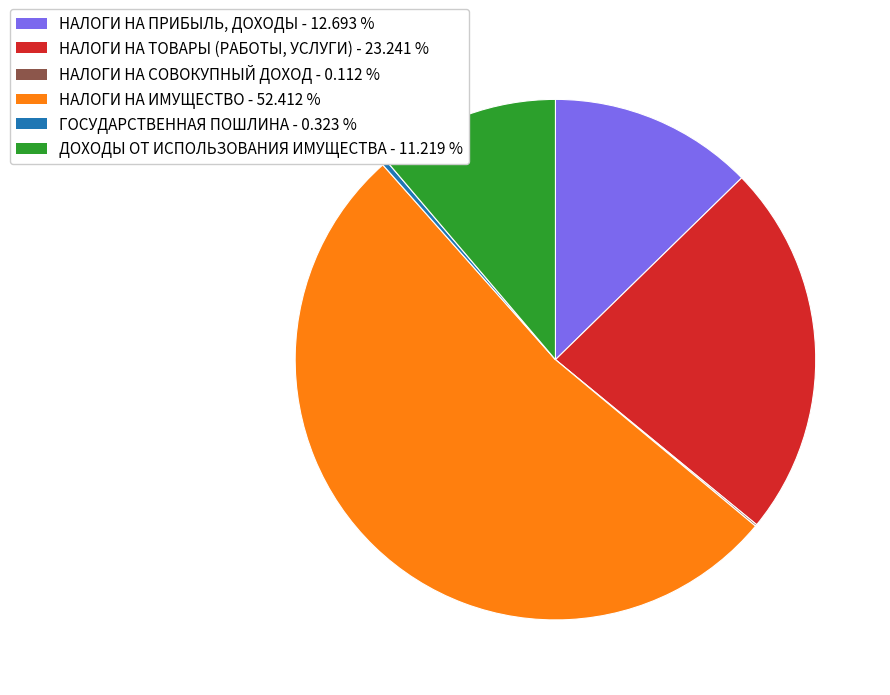

Which category accounts for the majority?

НАЛОГИ НА ИМУЩЕСТВО